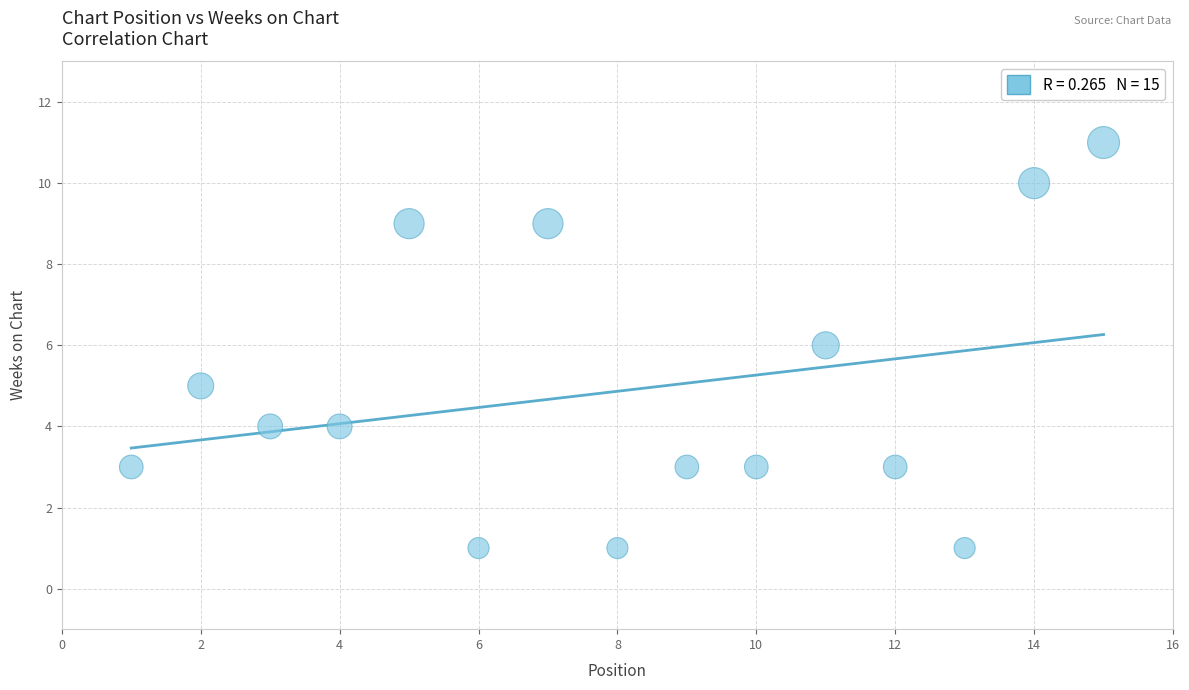

What is the range of Y values (max minus min)?

10